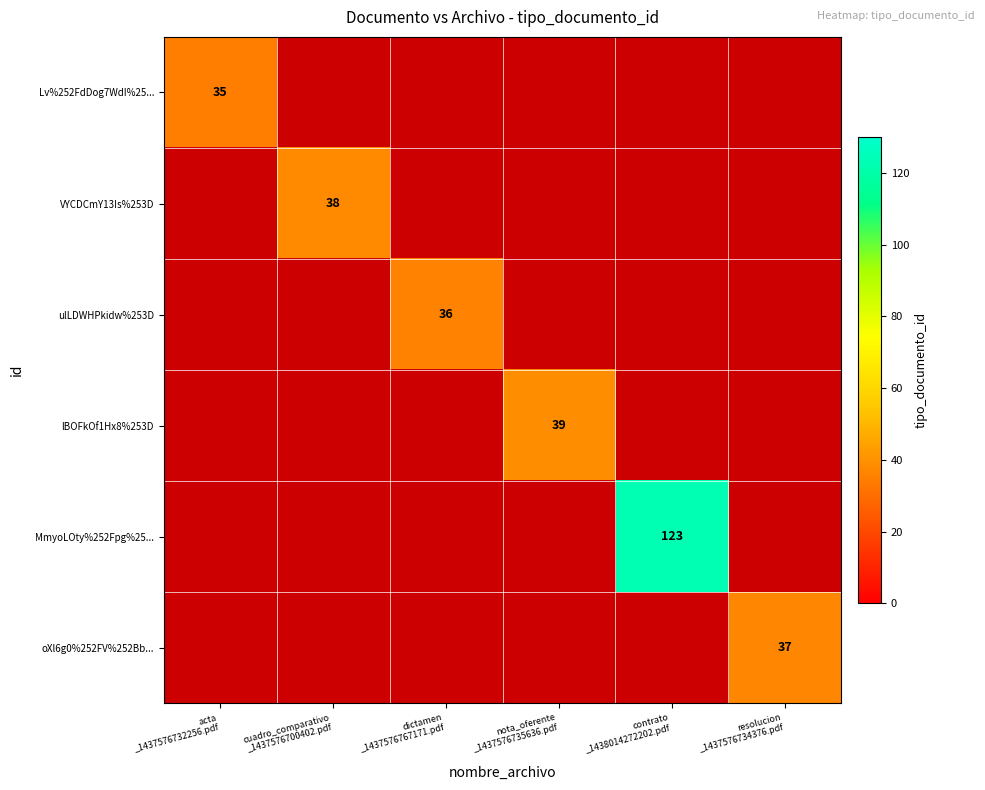

Between nota_oferente _1437576735636.pdf and contrato _1438014272202.pdf, which series saw the biggest shift?

MmyoLOty%252Fpg%25...